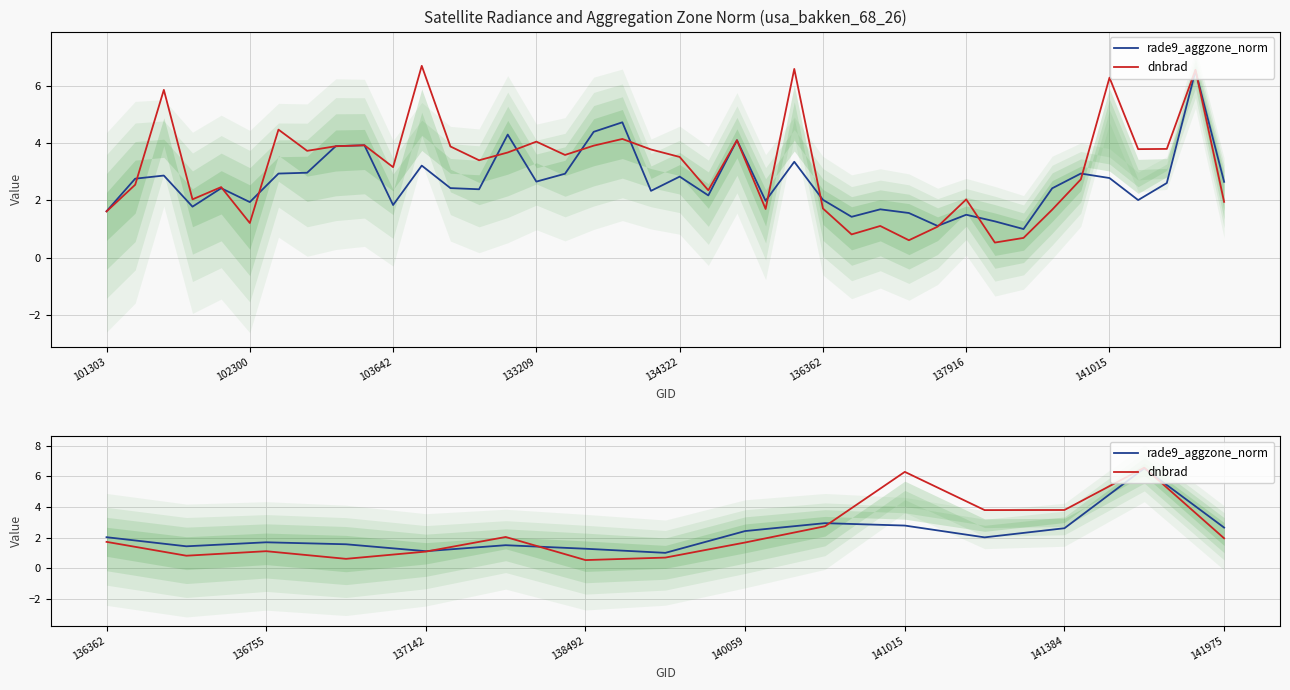

How many lines are shown in the chart?

2